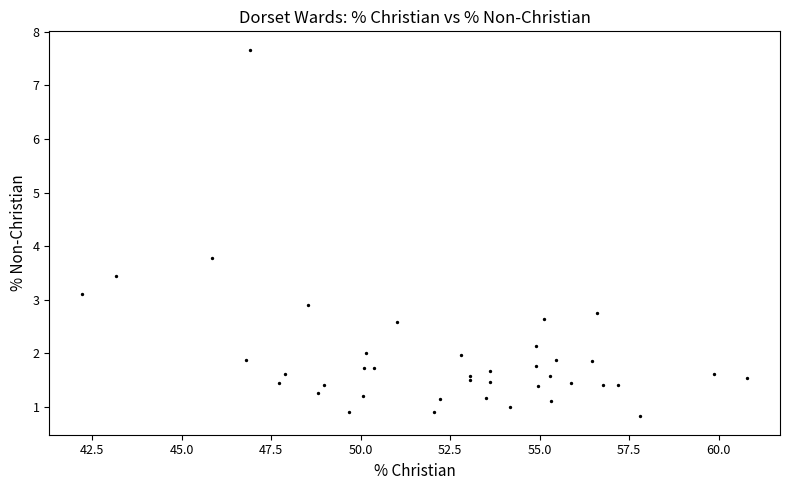

What Y value in the scatter plot is closest to 4?

3.8